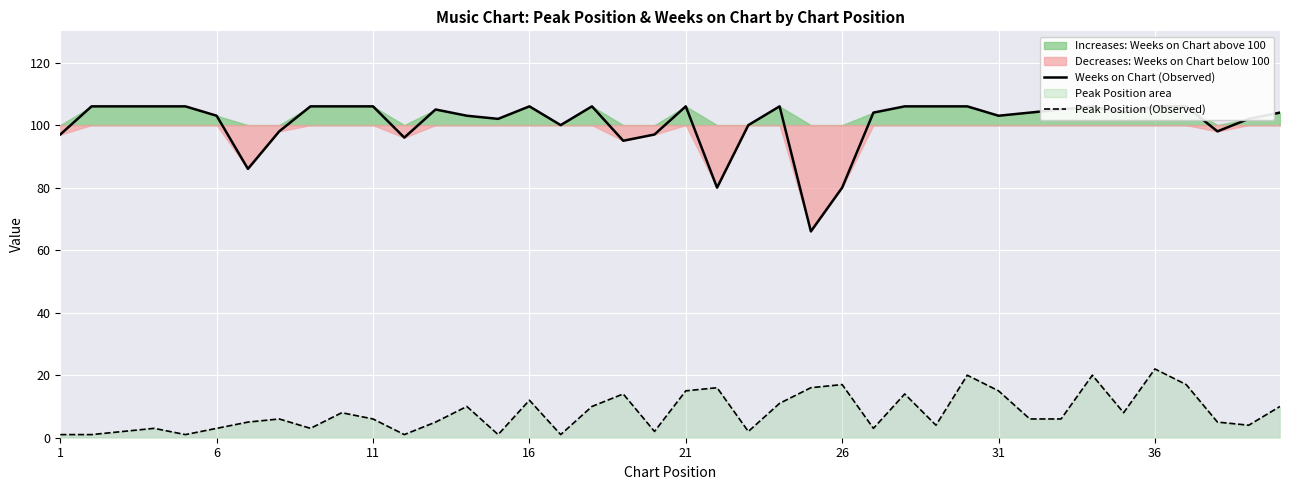

Which has a higher value, 22 or 32?

32